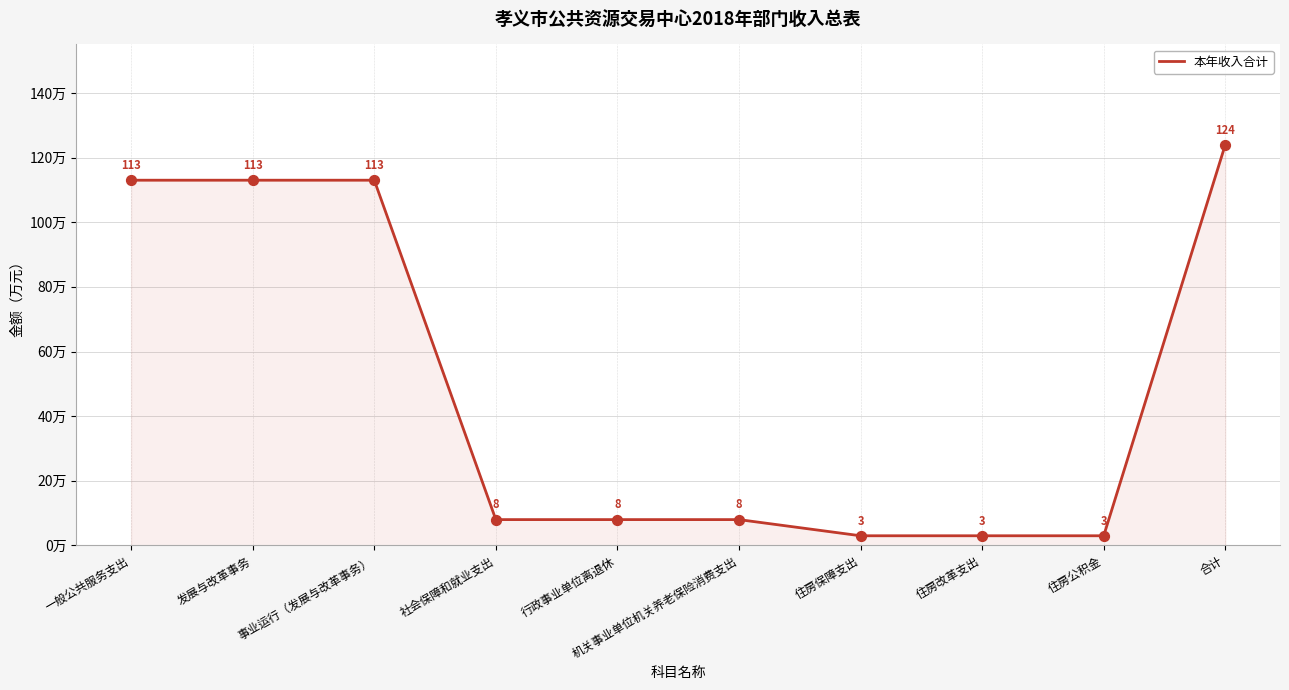

Approximately how many times larger is the value at 合计 compared to 社会保障和就业支出?

15.5